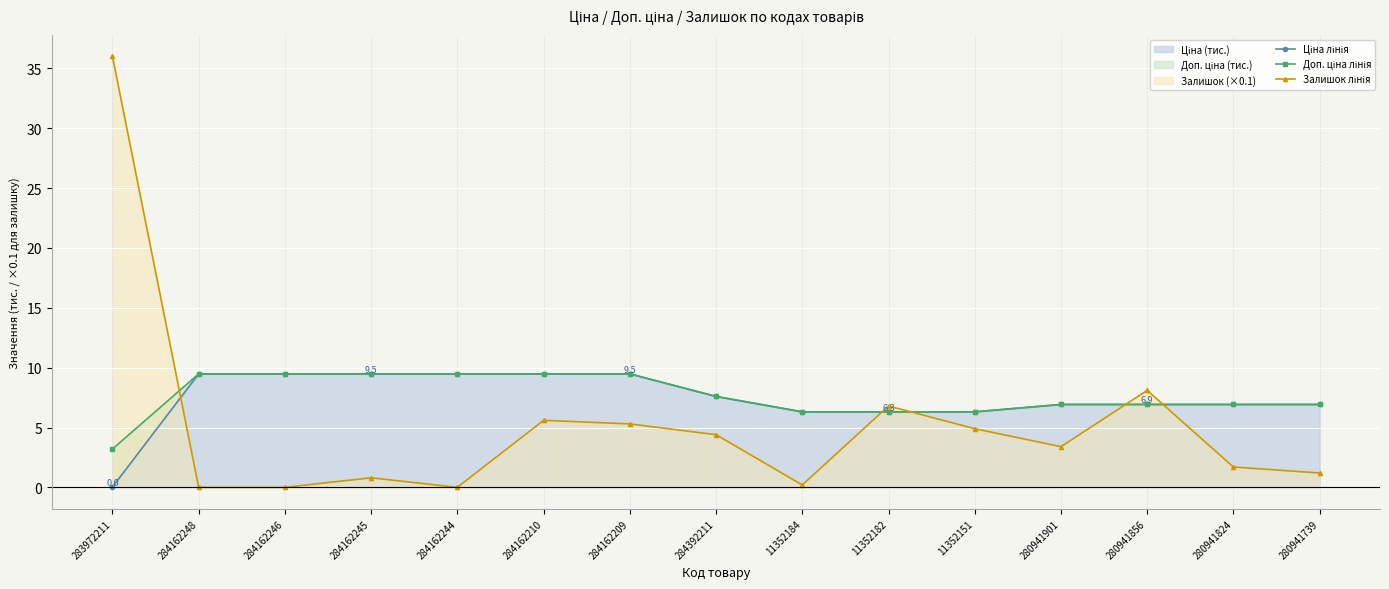

The value of Ціна лінія at 280941739 is 6.9. True or false?

True